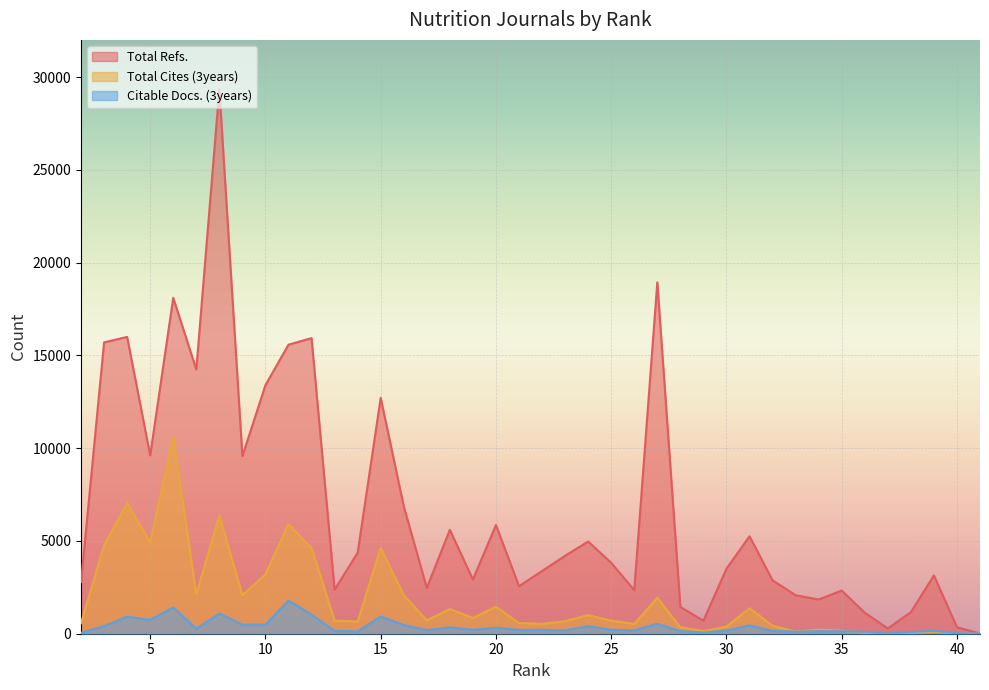

What is the sum of all Total Refs. values?

269726